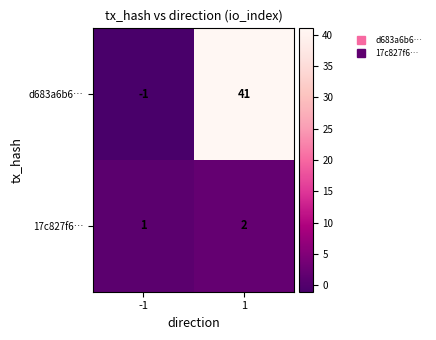

What is the minimum value shown in the chart?

-1